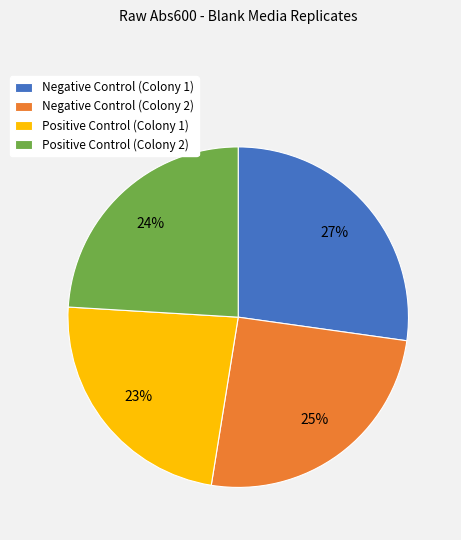

True or false: Negative Control (Colony 1) accounts for 27% of the total.

True